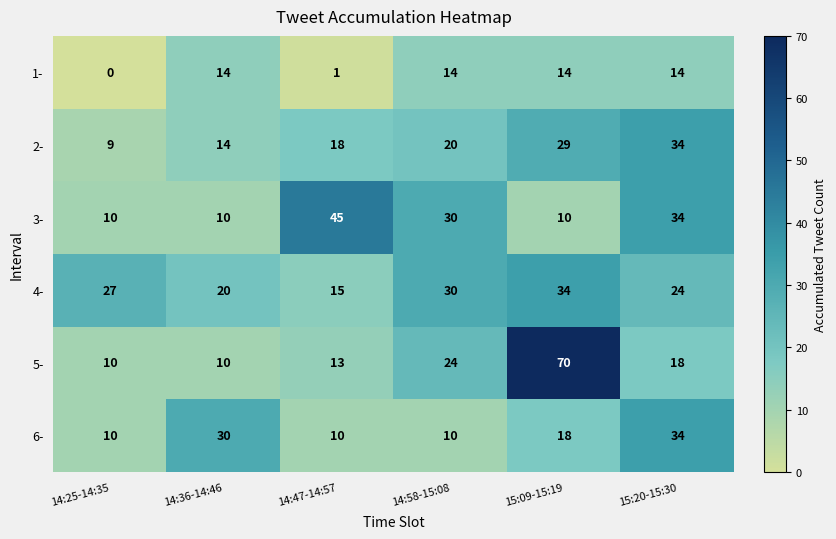

What is the difference between the highest and lowest values at 14:47-14:57?

44